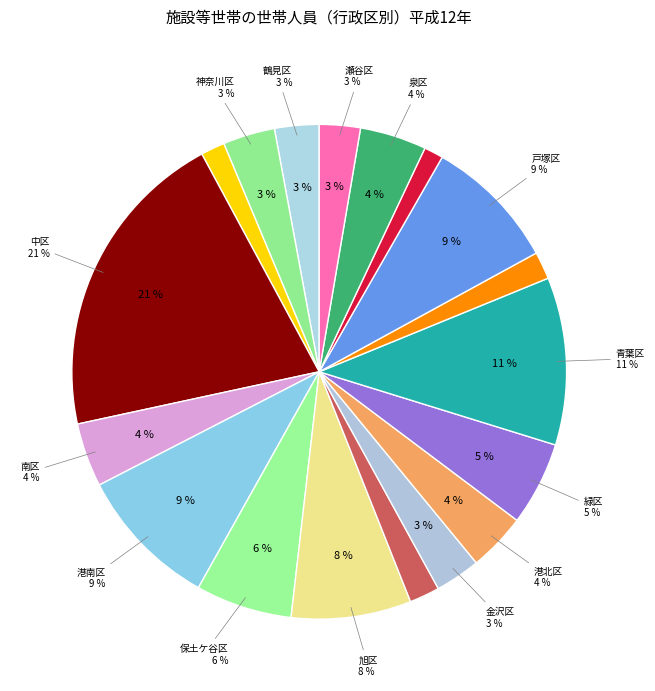

To the nearest percent, what is the average slice percentage?

6%